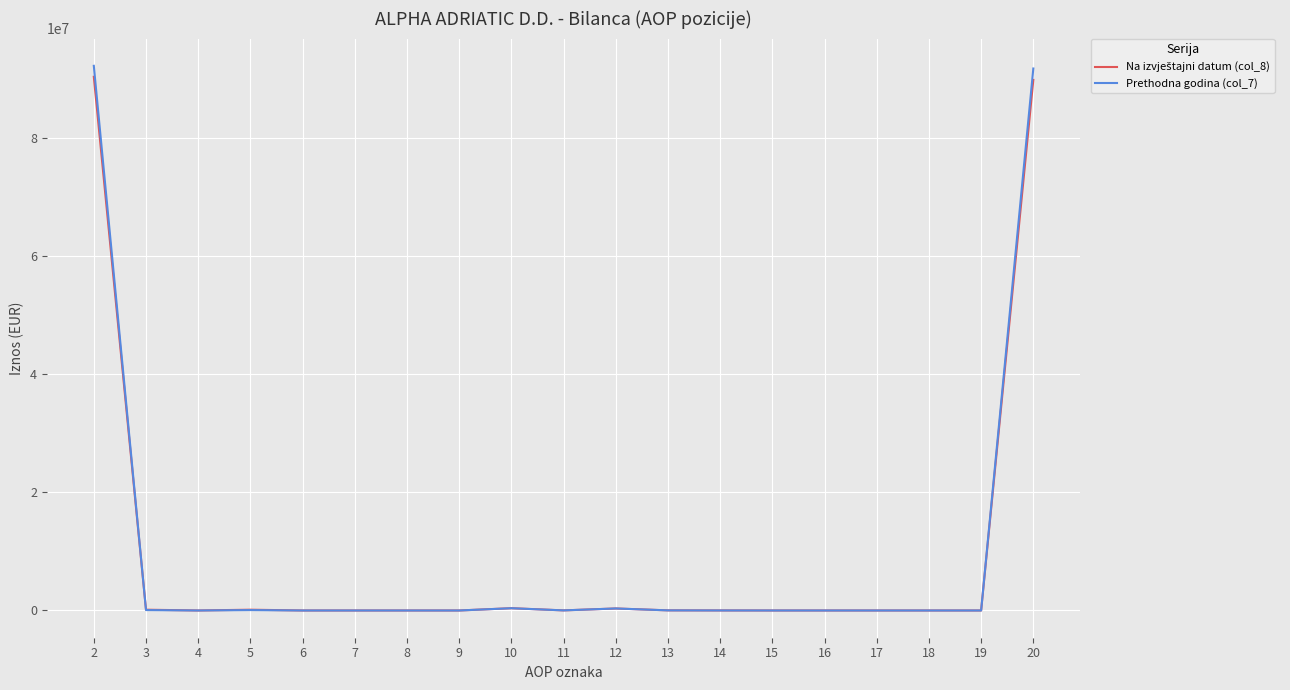

Which series has the largest range (max minus min)?

Prethodna godina (col_7)